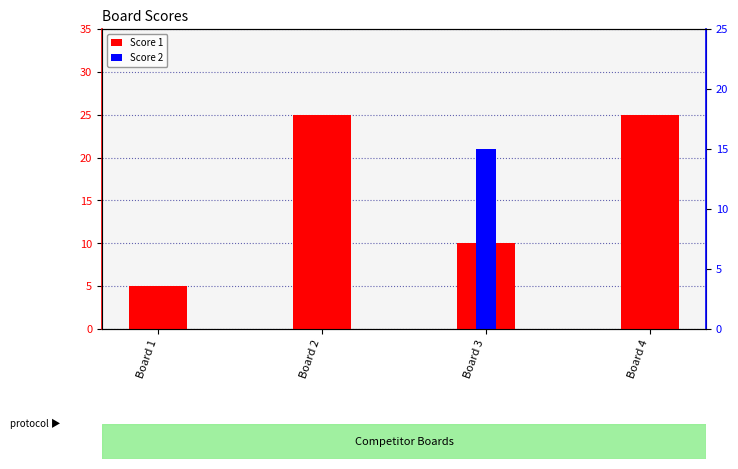

What is the difference between the maximum and minimum values in the Score 2 series?

21